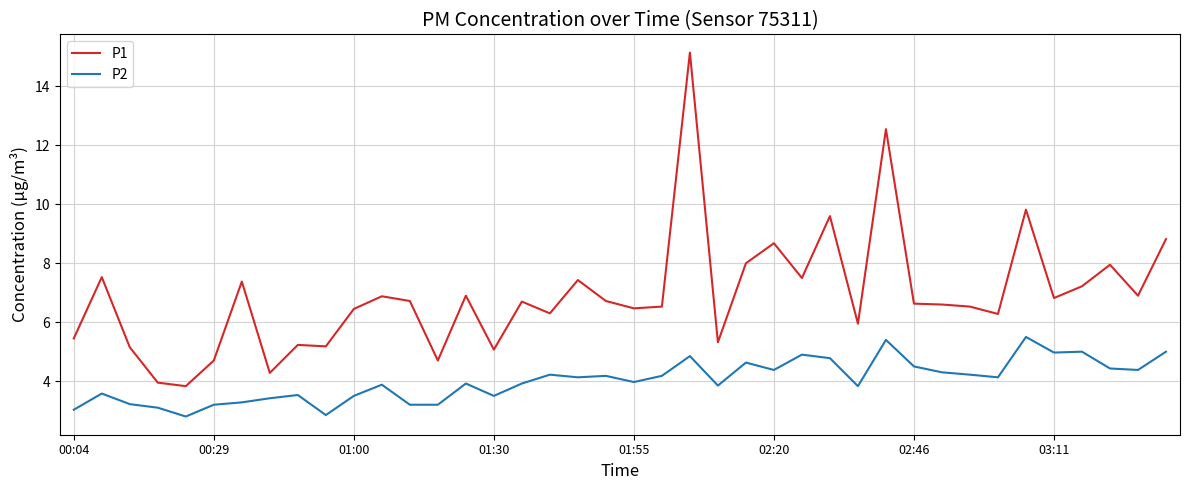

What is the difference between the maximum and minimum values in the P1 series?

11.3